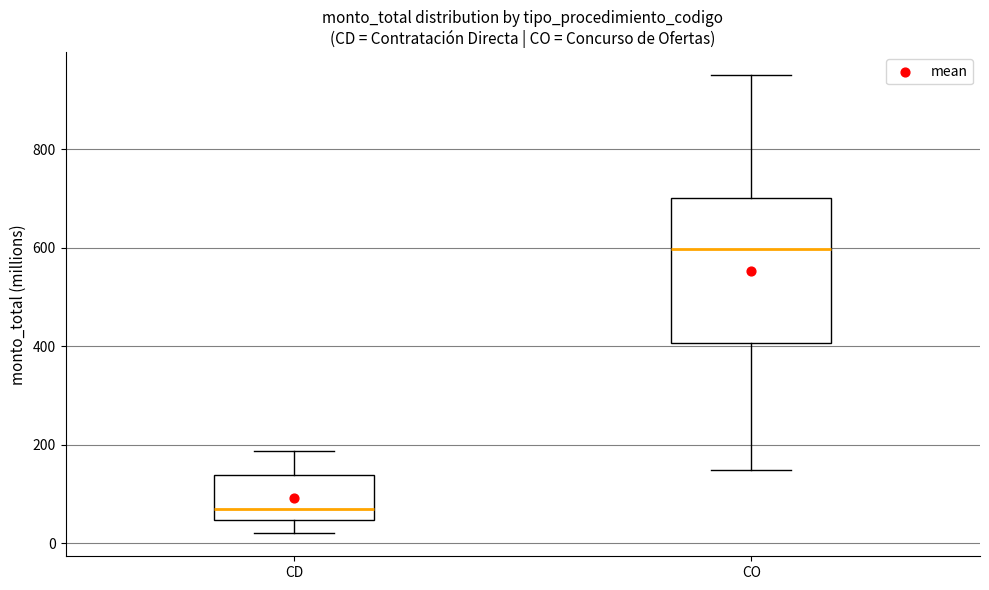

Which box's median line is the lowest?

CD